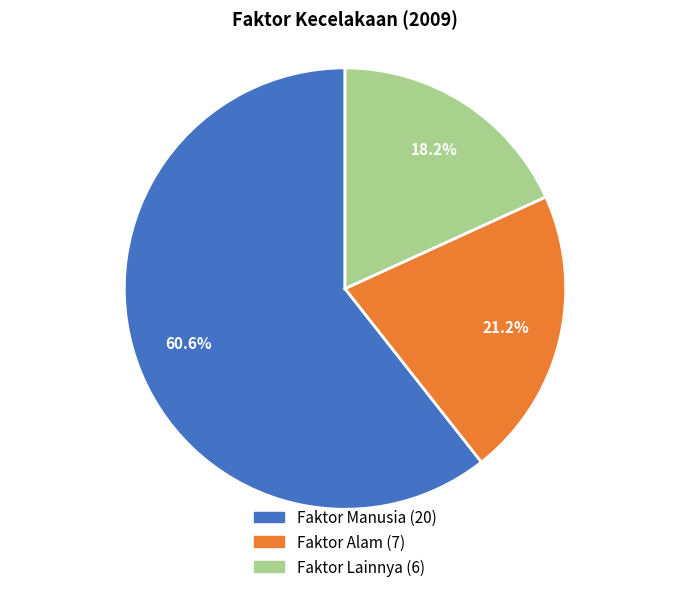

What is the smallest slice in the pie chart?

Faktor Lainnya